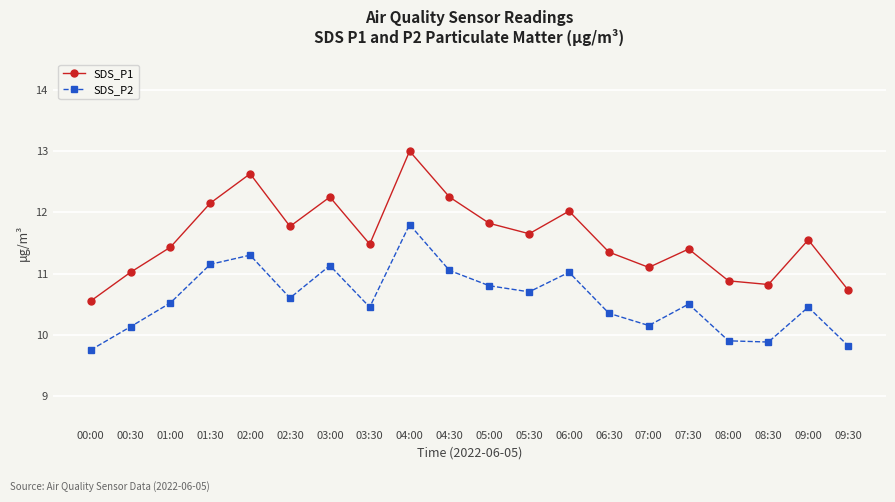

What are all the series names shown in the legend?

SDS_P1, SDS_P2